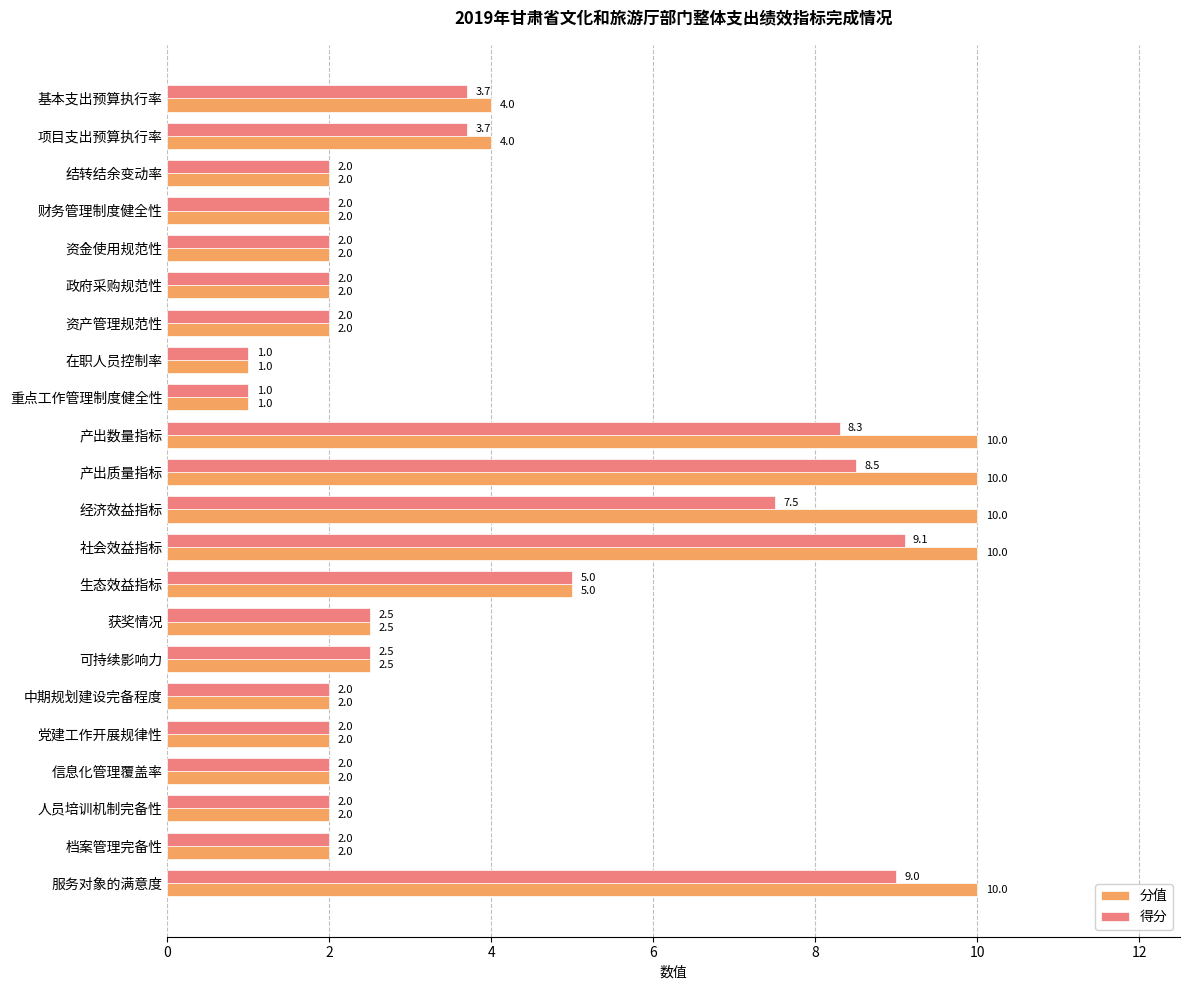

Which series has the largest range (max minus min)?

分值